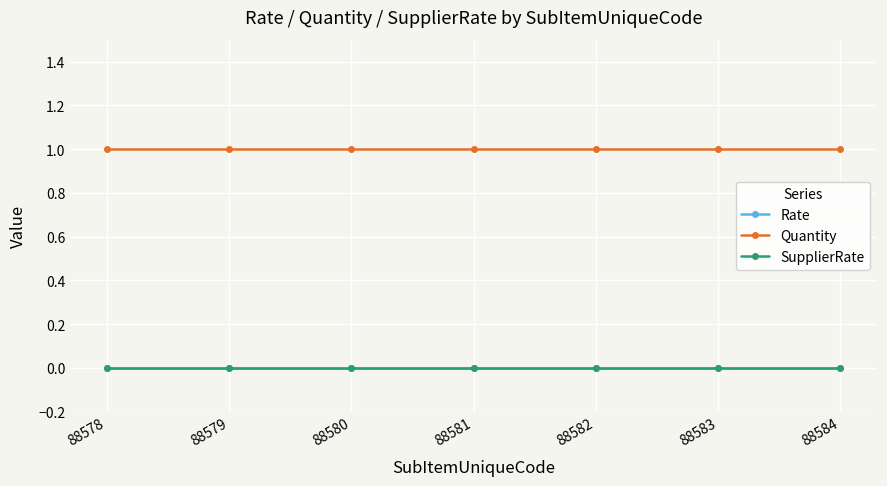

At which label does Rate reach its peak?

88578